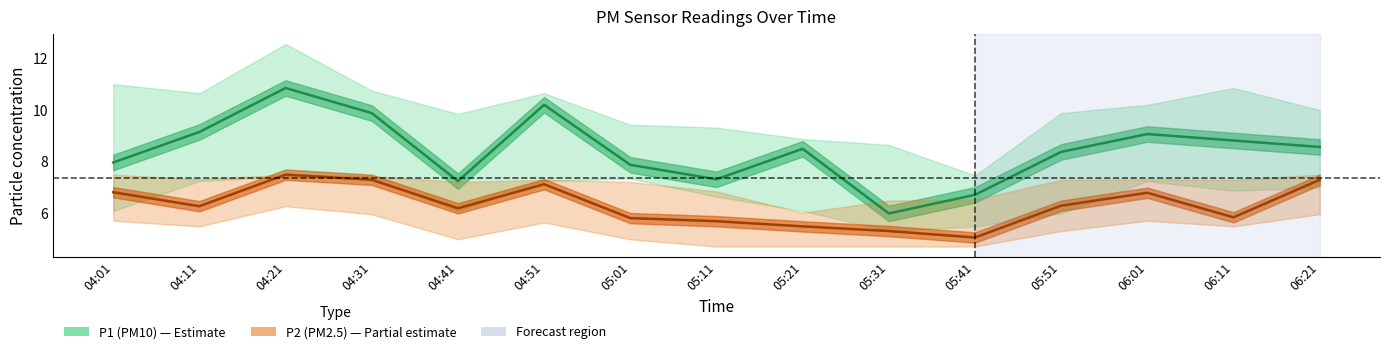

At which category does P1 reach its first local peak?

04:21